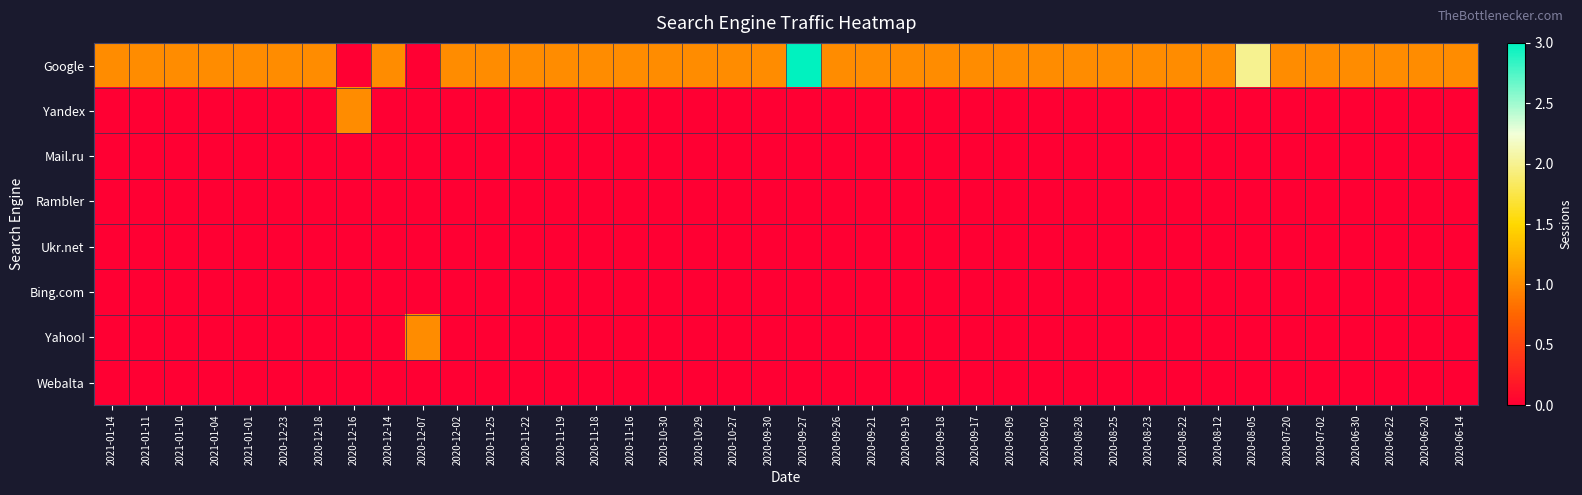

Reading right to left, what are all the values shown in this chart?

Google: 2020-06-14=1	2020-06-20=1	2020-06-22=1	2020-06-30=1	2020-07-02=1	2020-07-20=1	2020-08-05=2	2020-08-12=1	2020-08-22=1	2020-08-23=1	2020-08-25=1	2020-08-28=1	2020-09-02=1	2020-09-09=1	2020-09-17=1	2020-09-18=1	2020-09-19=1	2020-09-21=1	2020-09-26=1	2020-09-27=3	2020-09-30=1	2020-10-27=1	2020-10-29=1	2020-10-30=1	2020-11-16=1	2020-11-18=1	2020-11-19=1	2020-11-22=1	2020-11-25=1	2020-12-02=1	2020-12-07=0	2020-12-14=1	2020-12-16=0	2020-12-18=1	2020-12-23=1	2021-01-01=1	2021-01-04=1	2021-01-10=1	2021-01-11=1	2021-01-14=1
Yandex: 2020-06-14=0	2020-06-20=0	2020-06-22=0	2020-06-30=0	2020-07-02=0	2020-07-20=0	2020-08-05=0	2020-08-12=0	2020-08-22=0	2020-08-23=0	2020-08-25=0	2020-08-28=0	2020-09-02=0	2020-09-09=0	2020-09-17=0	2020-09-18=0	2020-09-19=0	2020-09-21=0	2020-09-26=0	2020-09-27=0	2020-09-30=0	2020-10-27=0	2020-10-29=0	2020-10-30=0	2020-11-16=0	2020-11-18=0	2020-11-19=0	2020-11-22=0	2020-11-25=0	2020-12-02=0	2020-12-07=0	2020-12-14=0	2020-12-16=1	2020-12-18=0	2020-12-23=0	2021-01-01=0	2021-01-04=0	2021-01-10=0	2021-01-11=0	2021-01-14=0
Mail.ru: 2020-06-14=0	2020-06-20=0	2020-06-22=0	2020-06-30=0	2020-07-02=0	2020-07-20=0	2020-08-05=0	2020-08-12=0	2020-08-22=0	2020-08-23=0	2020-08-25=0	2020-08-28=0	2020-09-02=0	2020-09-09=0	2020-09-17=0	2020-09-18=0	2020-09-19=0	2020-09-21=0	2020-09-26=0	2020-09-27=0	2020-09-30=0	2020-10-27=0	2020-10-29=0	2020-10-30=0	2020-11-16=0	2020-11-18=0	2020-11-19=0	2020-11-22=0	2020-11-25=0	2020-12-02=0	2020-12-07=0	2020-12-14=0	2020-12-16=0	2020-12-18=0	2020-12-23=0	2021-01-01=0	2021-01-04=0	2021-01-10=0	2021-01-11=0	2021-01-14=0
Rambler: 2020-06-14=0	2020-06-20=0	2020-06-22=0	2020-06-30=0	2020-07-02=0	2020-07-20=0	2020-08-05=0	2020-08-12=0	2020-08-22=0	2020-08-23=0	2020-08-25=0	2020-08-28=0	2020-09-02=0	2020-09-09=0	2020-09-17=0	2020-09-18=0	2020-09-19=0	2020-09-21=0	2020-09-26=0	2020-09-27=0	2020-09-30=0	2020-10-27=0	2020-10-29=0	2020-10-30=0	2020-11-16=0	2020-11-18=0	2020-11-19=0	2020-11-22=0	2020-11-25=0	2020-12-02=0	2020-12-07=0	2020-12-14=0	2020-12-16=0	2020-12-18=0	2020-12-23=0	2021-01-01=0	2021-01-04=0	2021-01-10=0	2021-01-11=0	2021-01-14=0
Ukr.net: 2020-06-14=0	2020-06-20=0	2020-06-22=0	2020-06-30=0	2020-07-02=0	2020-07-20=0	2020-08-05=0	2020-08-12=0	2020-08-22=0	2020-08-23=0	2020-08-25=0	2020-08-28=0	2020-09-02=0	2020-09-09=0	2020-09-17=0	2020-09-18=0	2020-09-19=0	2020-09-21=0	2020-09-26=0	2020-09-27=0	2020-09-30=0	2020-10-27=0	2020-10-29=0	2020-10-30=0	2020-11-16=0	2020-11-18=0	2020-11-19=0	2020-11-22=0	2020-11-25=0	2020-12-02=0	2020-12-07=0	2020-12-14=0	2020-12-16=0	2020-12-18=0	2020-12-23=0	2021-01-01=0	2021-01-04=0	2021-01-10=0	2021-01-11=0	2021-01-14=0
Bing.com: 2020-06-14=0	2020-06-20=0	2020-06-22=0	2020-06-30=0	2020-07-02=0	2020-07-20=0	2020-08-05=0	2020-08-12=0	2020-08-22=0	2020-08-23=0	2020-08-25=0	2020-08-28=0	2020-09-02=0	2020-09-09=0	2020-09-17=0	2020-09-18=0	2020-09-19=0	2020-09-21=0	2020-09-26=0	2020-09-27=0	2020-09-30=0	2020-10-27=0	2020-10-29=0	2020-10-30=0	2020-11-16=0	2020-11-18=0	2020-11-19=0	2020-11-22=0	2020-11-25=0	2020-12-02=0	2020-12-07=0	2020-12-14=0	2020-12-16=0	2020-12-18=0	2020-12-23=0	2021-01-01=0	2021-01-04=0	2021-01-10=0	2021-01-11=0	2021-01-14=0
Yahoo!: 2020-06-14=0	2020-06-20=0	2020-06-22=0	2020-06-30=0	2020-07-02=0	2020-07-20=0	2020-08-05=0	2020-08-12=0	2020-08-22=0	2020-08-23=0	2020-08-25=0	2020-08-28=0	2020-09-02=0	2020-09-09=0	2020-09-17=0	2020-09-18=0	2020-09-19=0	2020-09-21=0	2020-09-26=0	2020-09-27=0	2020-09-30=0	2020-10-27=0	2020-10-29=0	2020-10-30=0	2020-11-16=0	2020-11-18=0	2020-11-19=0	2020-11-22=0	2020-11-25=0	2020-12-02=0	2020-12-07=1	2020-12-14=0	2020-12-16=0	2020-12-18=0	2020-12-23=0	2021-01-01=0	2021-01-04=0	2021-01-10=0	2021-01-11=0	2021-01-14=0
Webalta: 2020-06-14=0	2020-06-20=0	2020-06-22=0	2020-06-30=0	2020-07-02=0	2020-07-20=0	2020-08-05=0	2020-08-12=0	2020-08-22=0	2020-08-23=0	2020-08-25=0	2020-08-28=0	2020-09-02=0	2020-09-09=0	2020-09-17=0	2020-09-18=0	2020-09-19=0	2020-09-21=0	2020-09-26=0	2020-09-27=0	2020-09-30=0	2020-10-27=0	2020-10-29=0	2020-10-30=0	2020-11-16=0	2020-11-18=0	2020-11-19=0	2020-11-22=0	2020-11-25=0	2020-12-02=0	2020-12-07=0	2020-12-14=0	2020-12-16=0	2020-12-18=0	2020-12-23=0	2021-01-01=0	2021-01-04=0	2021-01-10=0	2021-01-11=0	2021-01-14=0